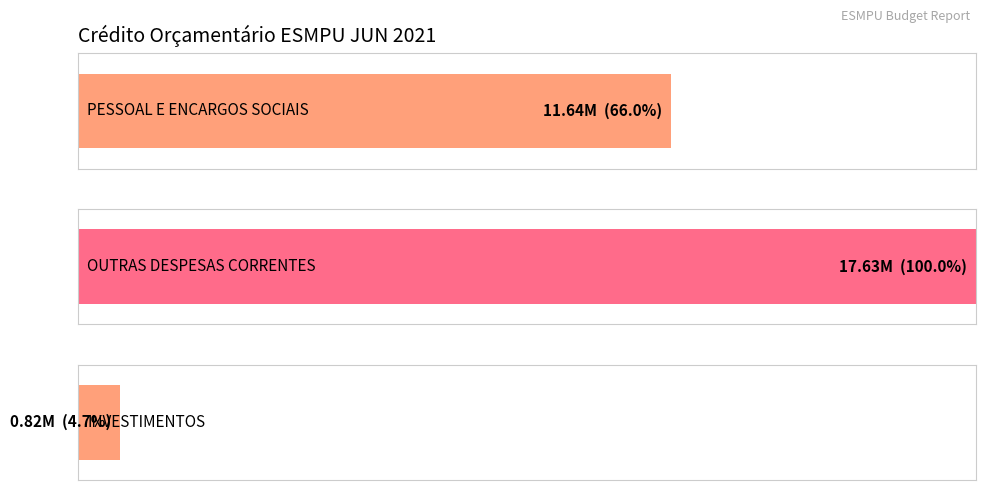

Where is the data nearest to the value 9224867?

PESSOAL E ENCARGOS SOCIAIS